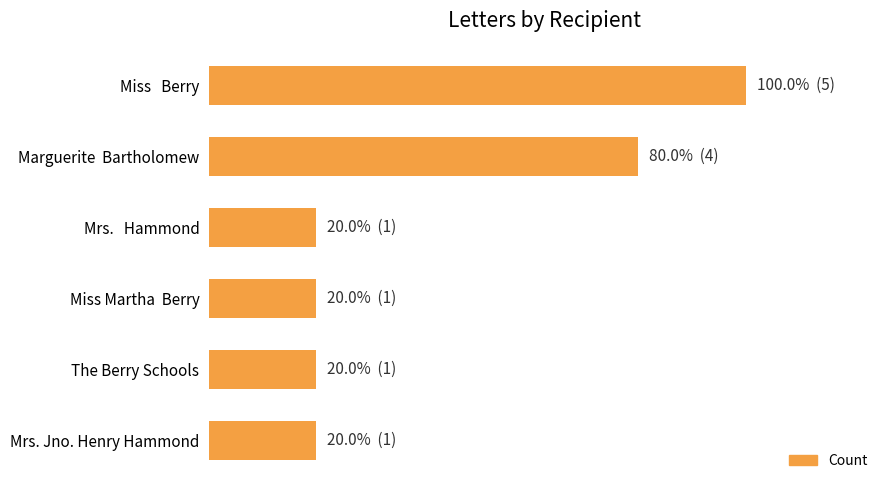

Are the bars horizontal?

Yes